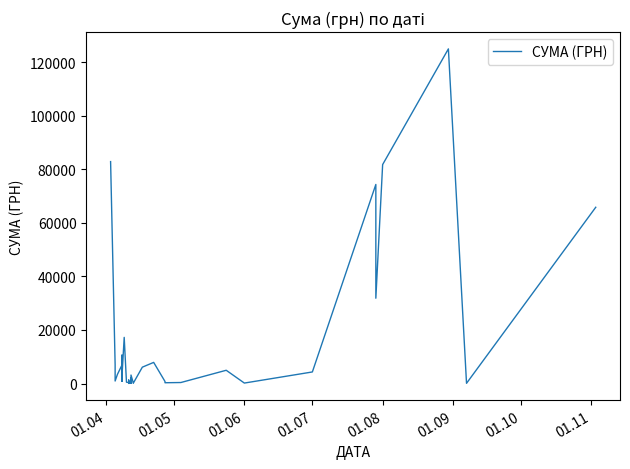

Reading right to left, list all the values displayed in this chart.

65790.6	84.5	124904.8	81726.8	31844.2	74303.1	4320.0	176.0	4950.0	378.0	297.0	452.8	764.1	7889.8	6109.0	115.7	264.6	3169.4	213.6	2100.0	163.8	915.0	129.6	1298.3	37.4	355.0	504.5	17230.2	2493.3	4328.6	805.0	5270.0	1675.1	10587.5	7730.8	6889.2	3387.1	942.8	7013.1	82834.0